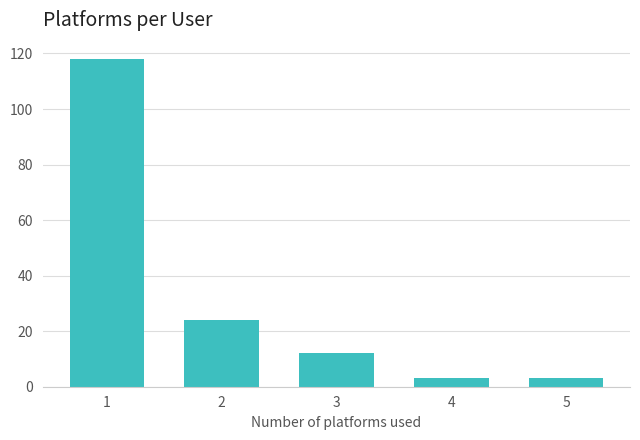

Reading left to right, list all the values displayed in this chart.

1=118	2=24	3=12	4=3	5=3